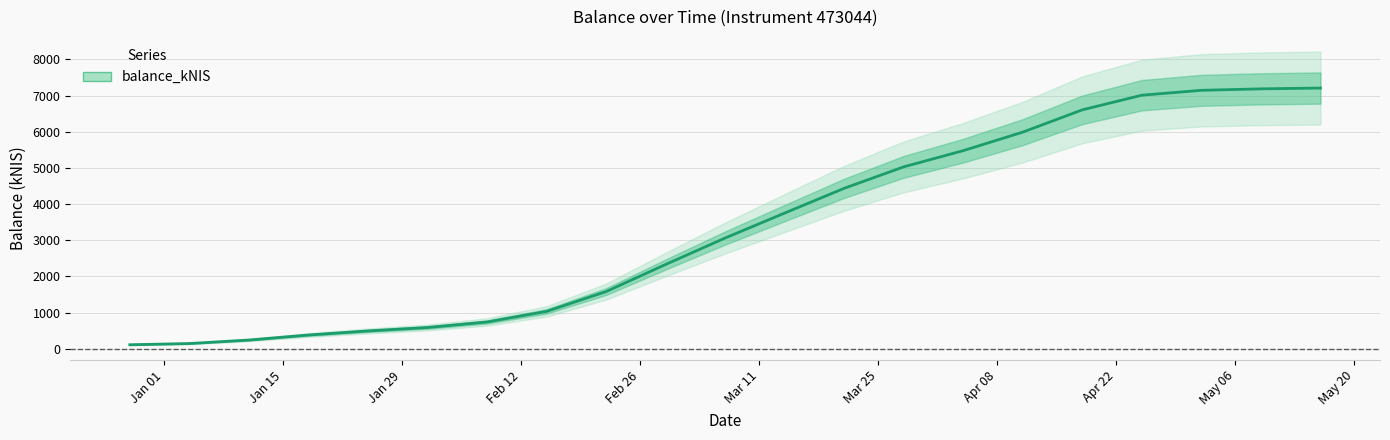

Reading right to left, list all the values displayed in this chart.

7207.2	7185.7	7144.6	7009.9	6605.3	5989.2	5476.8	5028.6	4435.0	3750.4	3060.2	2328.6	1578.6	1031.4	738.2	585.6	491.1	378.3	239.1	142.5	109.0